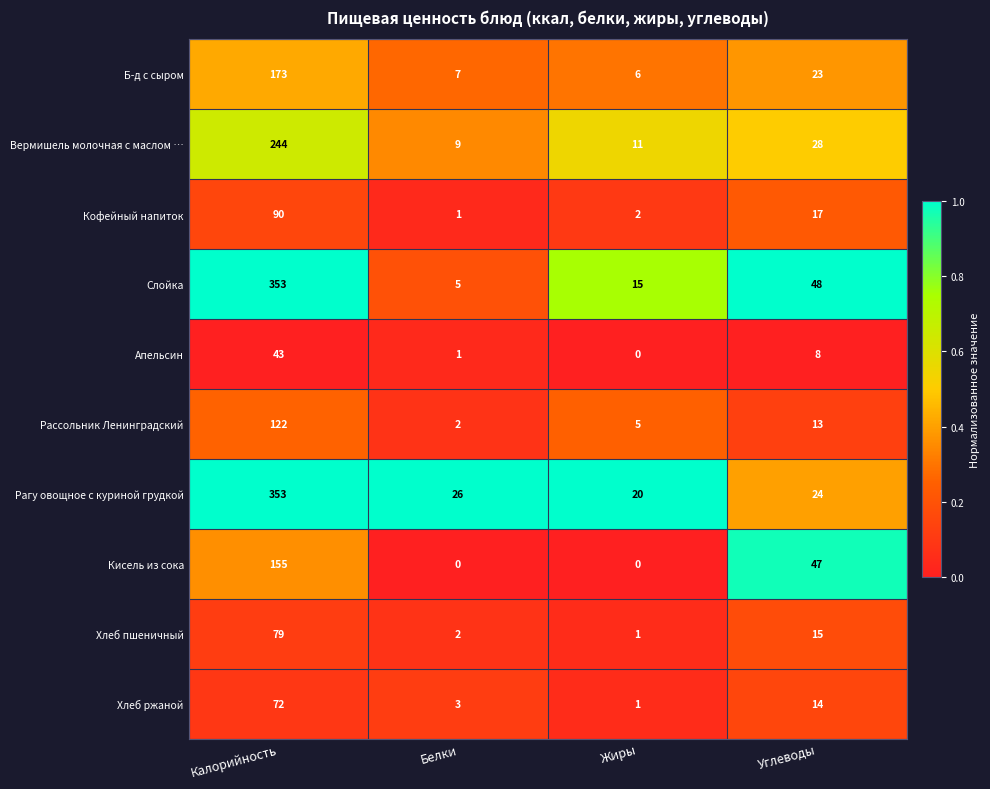

True or false: Б-д с сыром has a value of 10 at Углеводы.

False